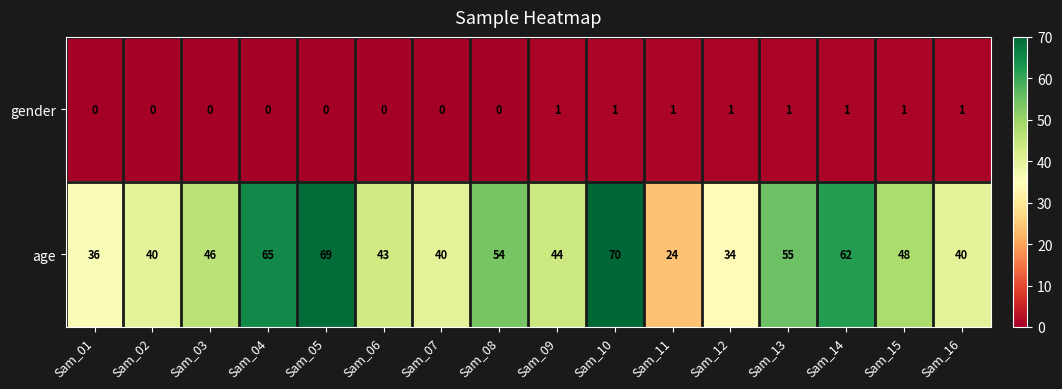

At which category is the sum across all series the highest?

Sam_10